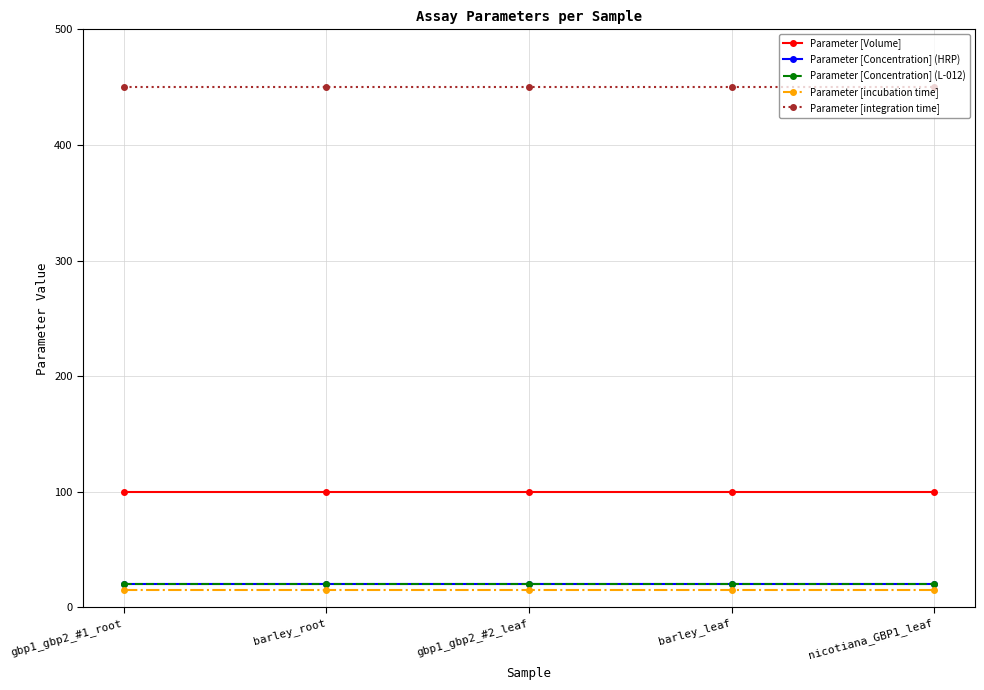

At which category is the sum across all series the highest?

gbp1_gbp2_#1_root